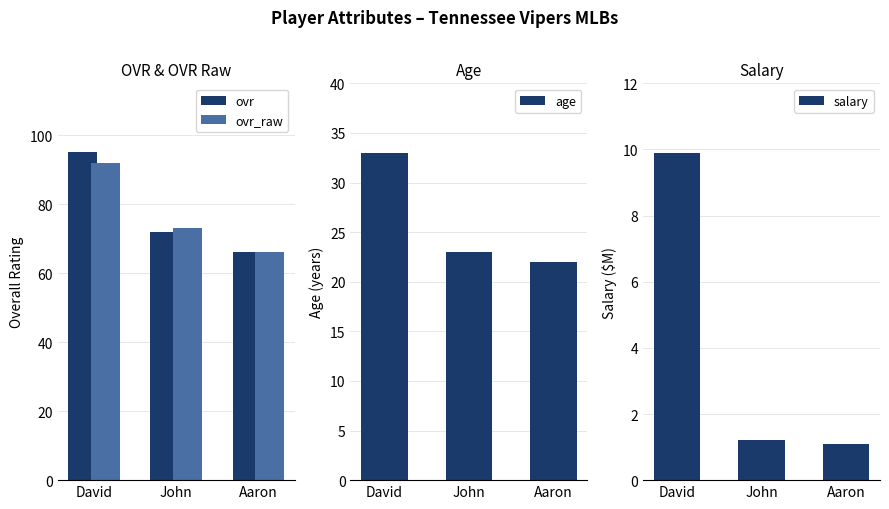

What is the total value across all series at John?

169.2